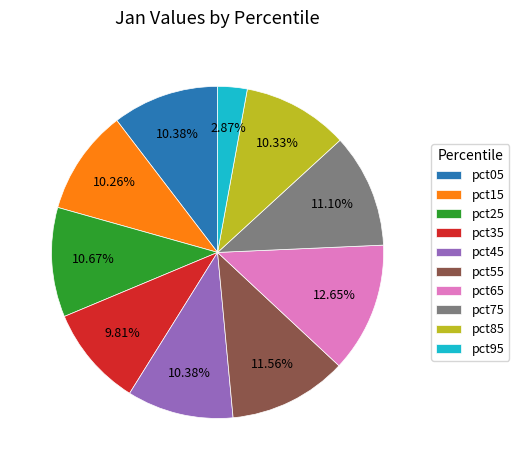

Does pct55 account for over 50% of the chart?

No